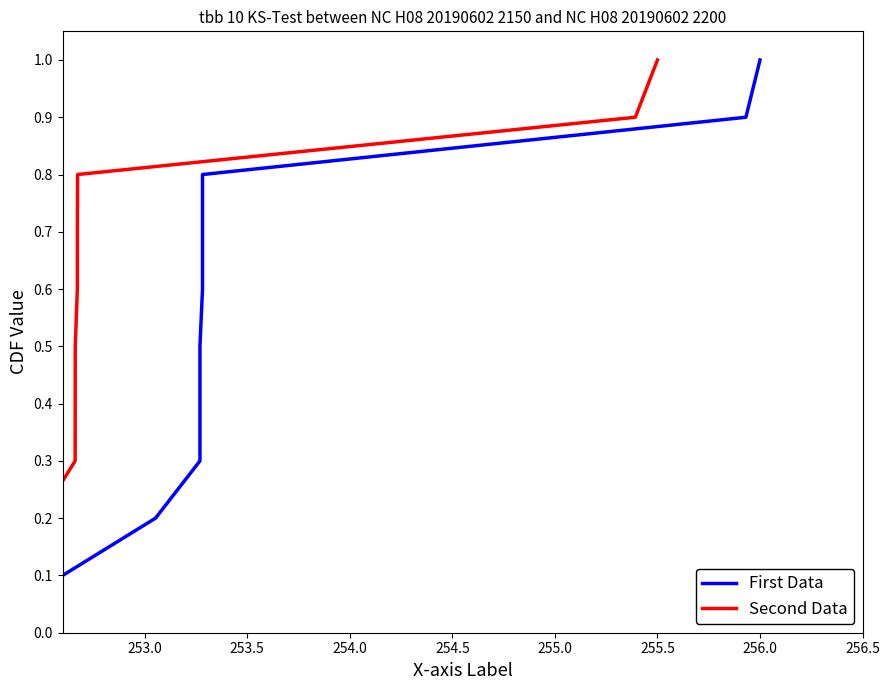

How many lines are shown in the chart?

2